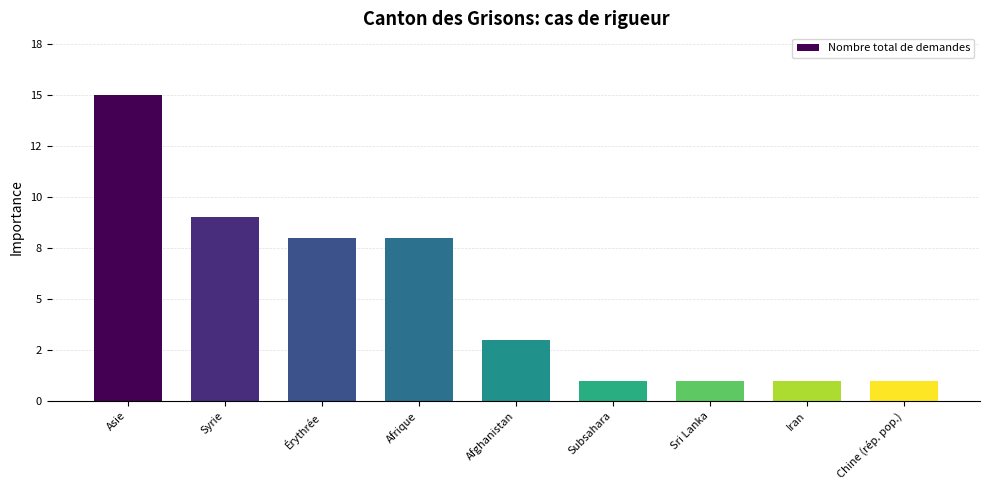

Does the chart contain any negative values?

No